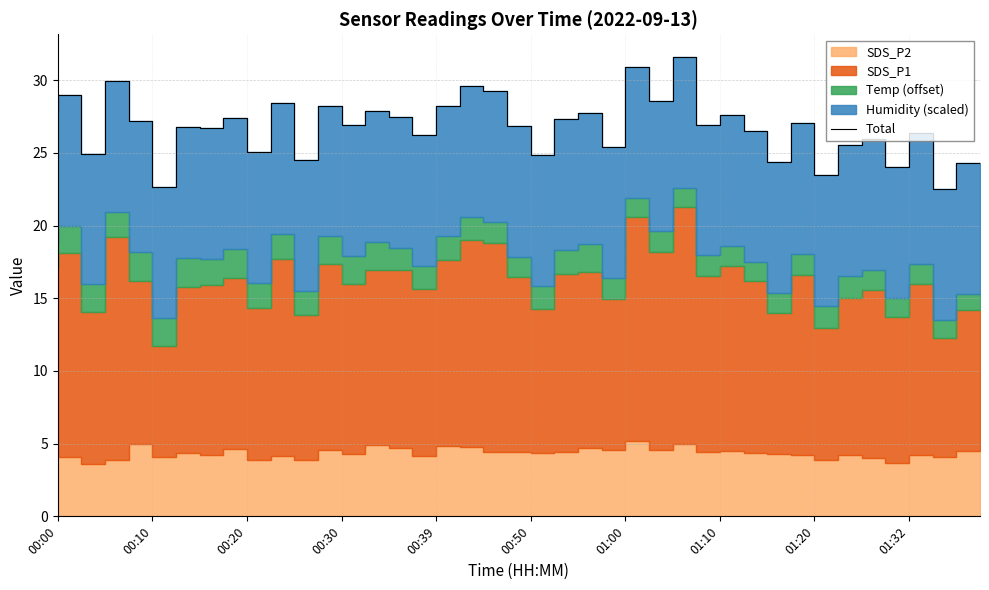

How many interior local peaks (higher than both neighbors) does the data have?

15